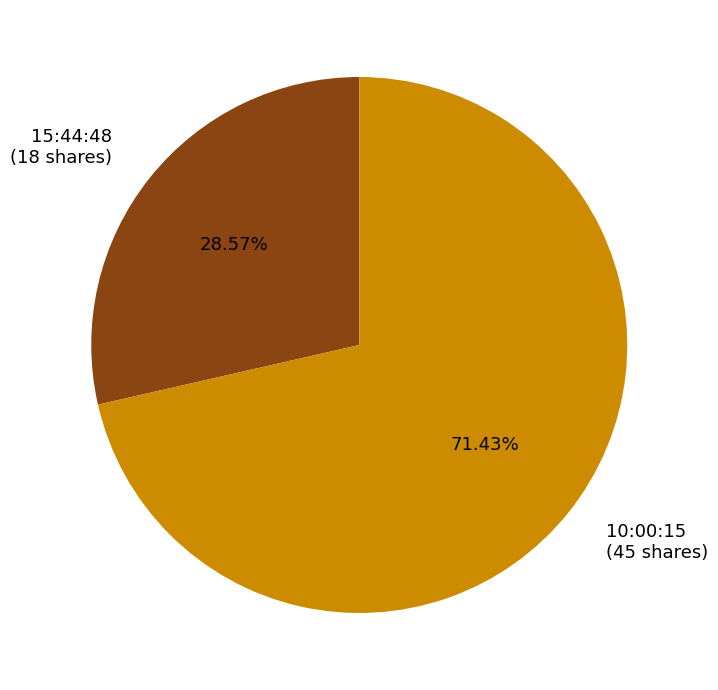

The 10:00:15 slice represents 71% of the pie. True or false?

True